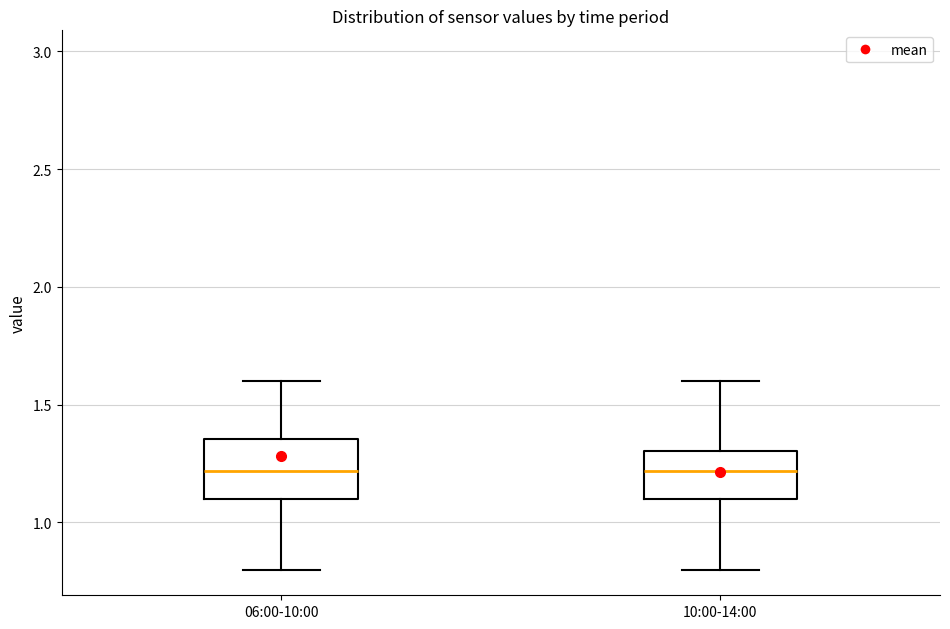

Reading left to right, transcribe this box plot: for each box, give where its median line is, the range the box spans, and where its two whiskers end, as read against the y-axis. The values are not printed on the chart, so give them approximately, as read against the axis.

06:00-10:00: median 1.20, box 1.10 to 1.35, whiskers 0.80 to 1.60
10:00-14:00: median 1.20, box 1.10 to 1.30, whiskers 0.80 to 1.60